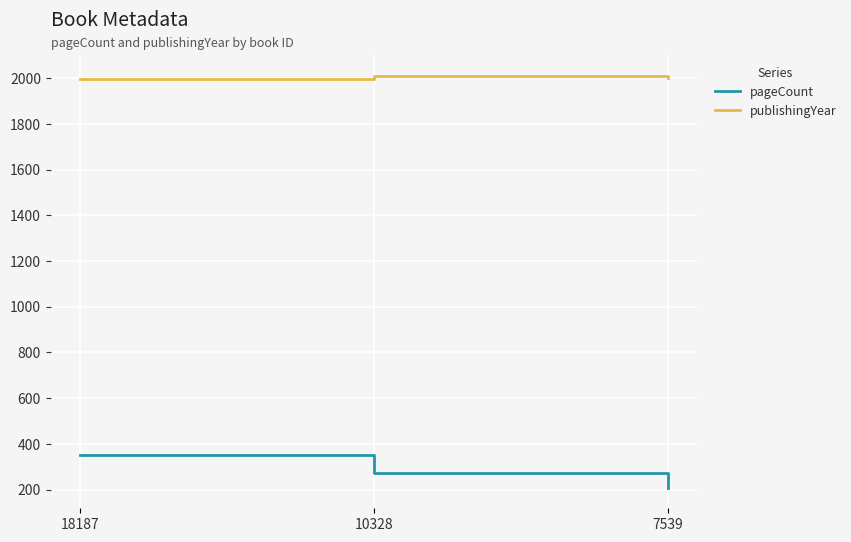

How many distinct data groups are displayed?

2